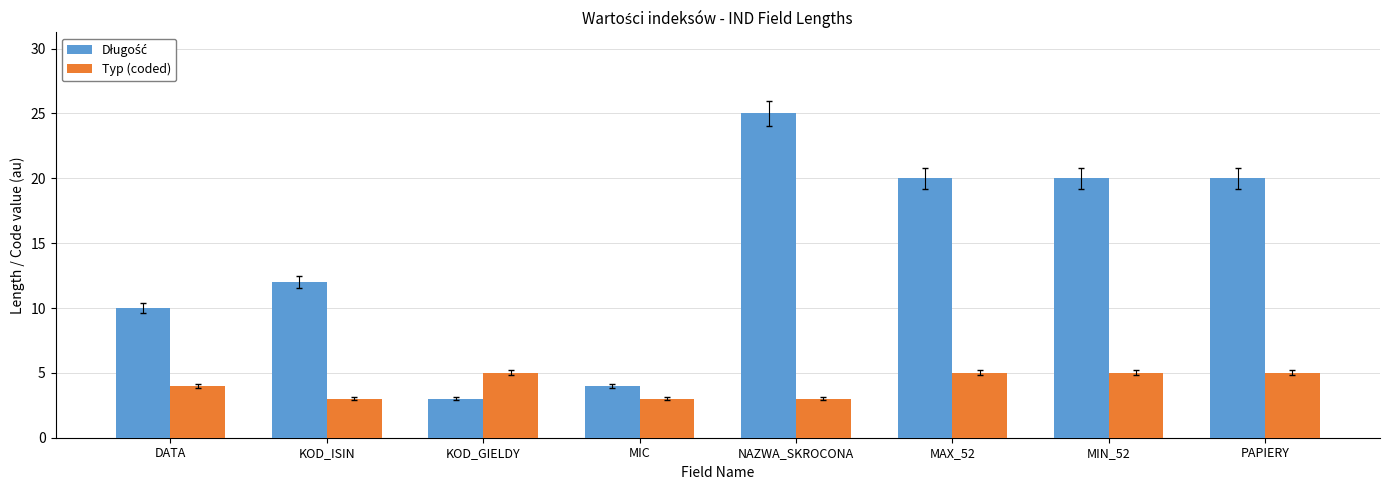

What is the minimum value shown in the chart?

3